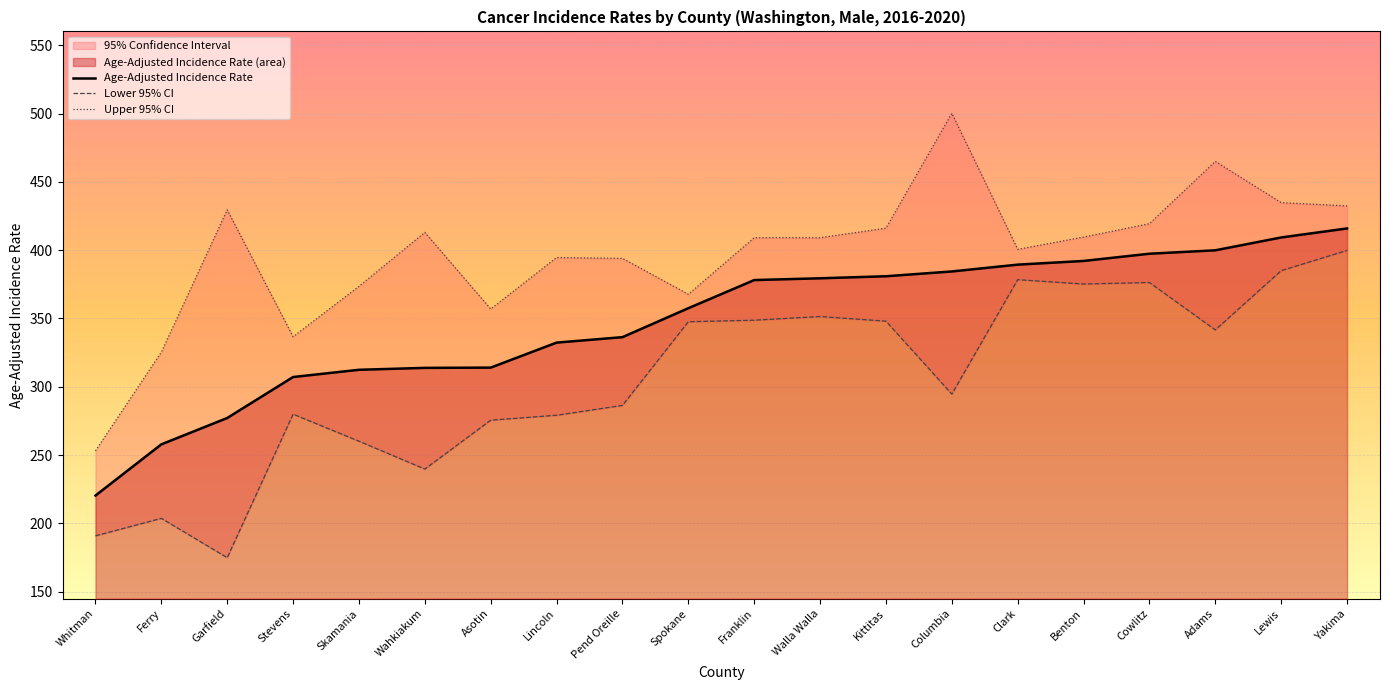

True or false: Lower 95% CI and Age-Adjusted Incidence Rate intersect in this chart.

False